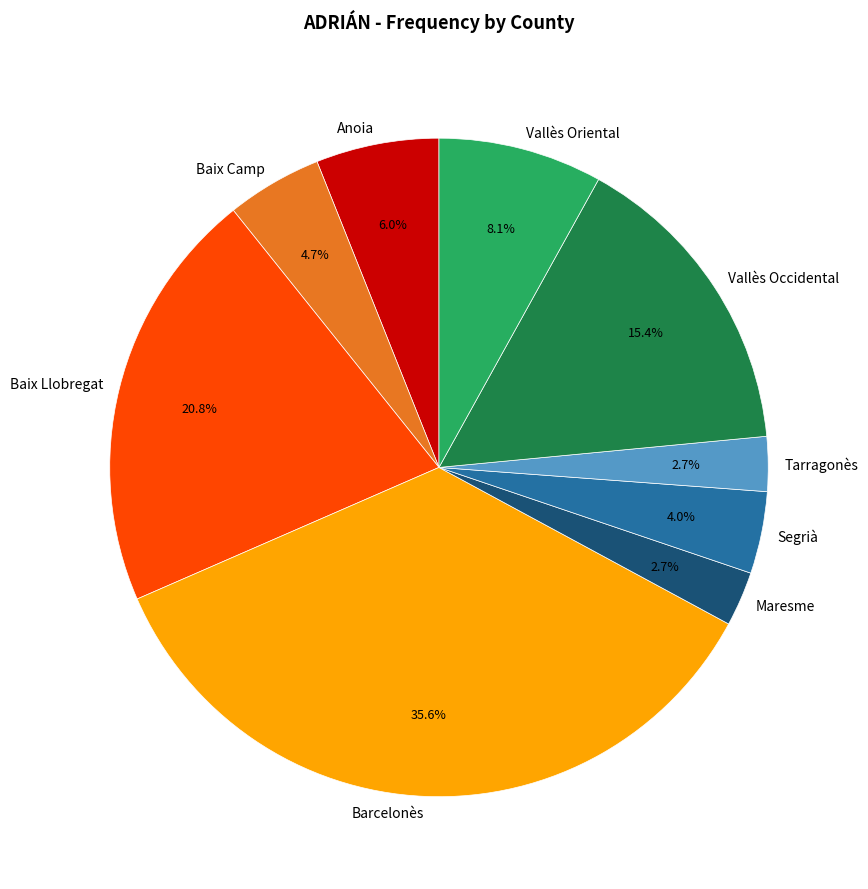

To the nearest percent, what is the difference between the Maresme and Barcelonès slice percentages?

33%